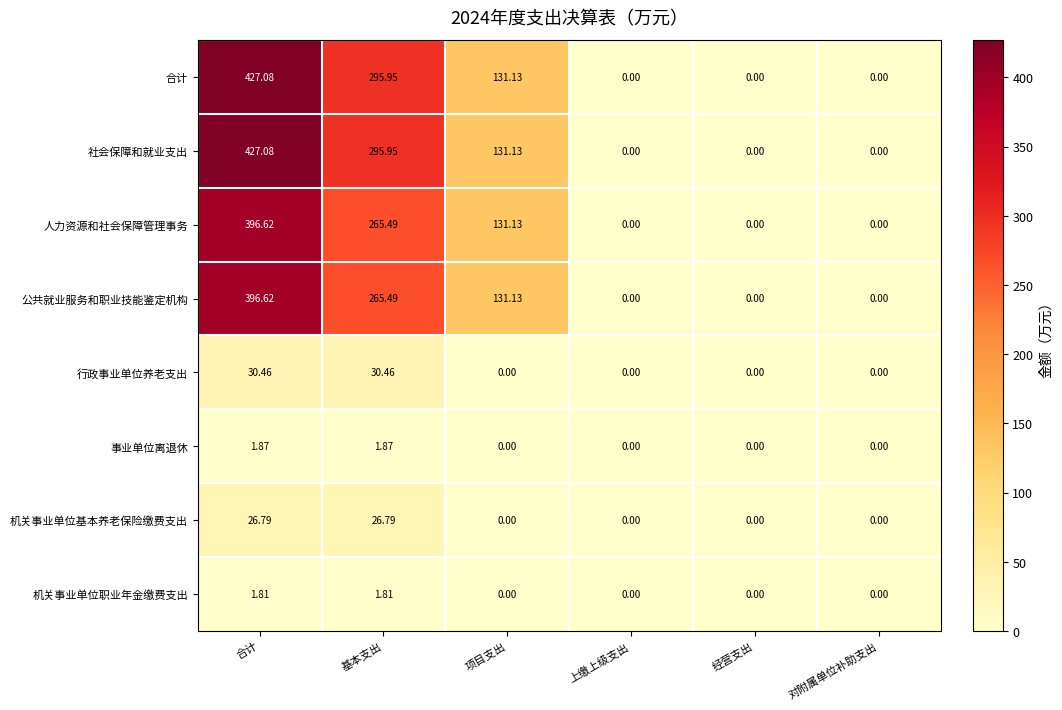

How many values in the 行政事业单位养老支出 series exceed 0?

2